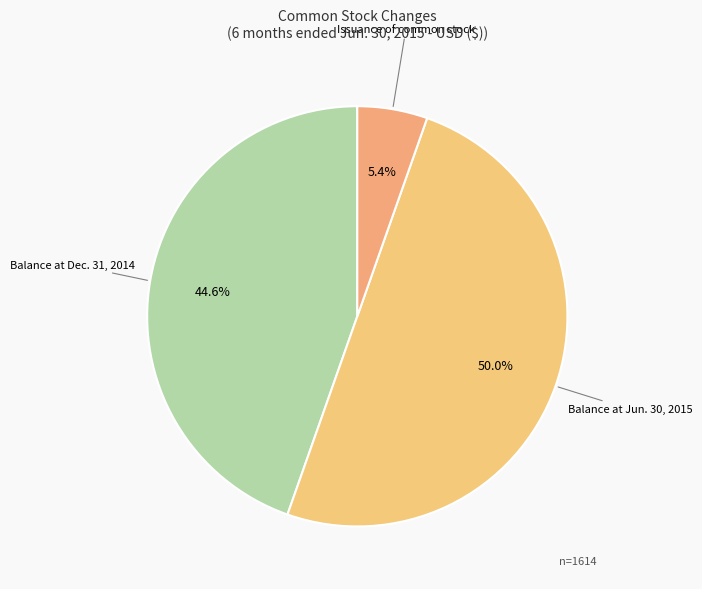

How many segments does this pie chart have?

3